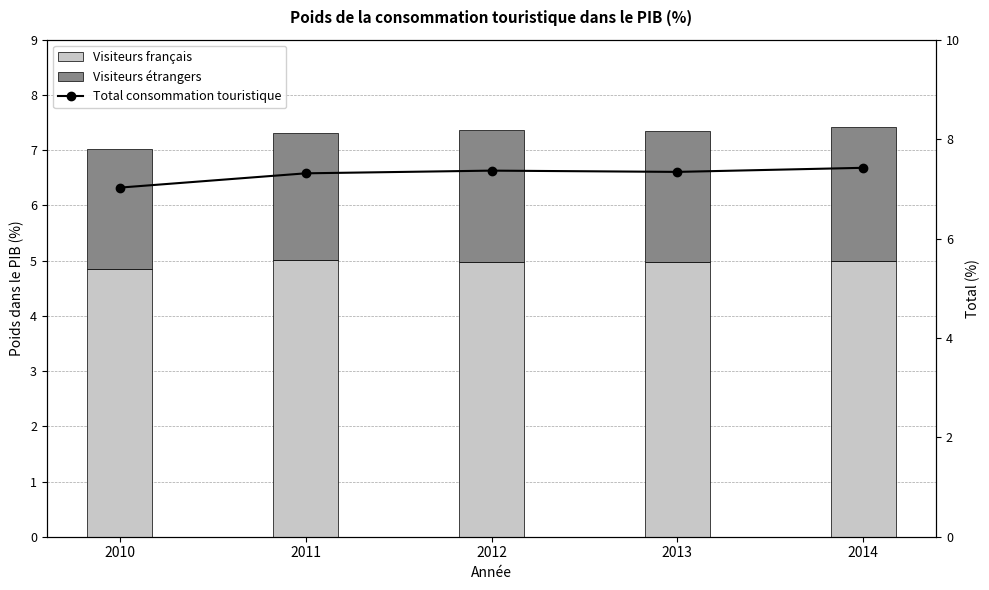

What is the difference between the second highest and second lowest values in the Visiteurs étrangers series?

0.1